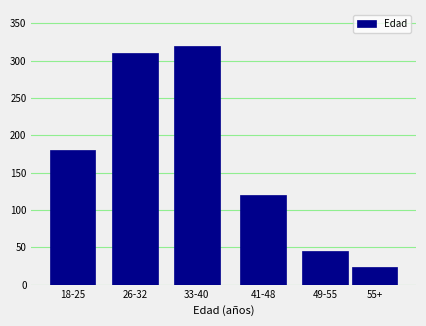

Reading right to left, extract all data points from this chart.

24	45	120	320	310	180